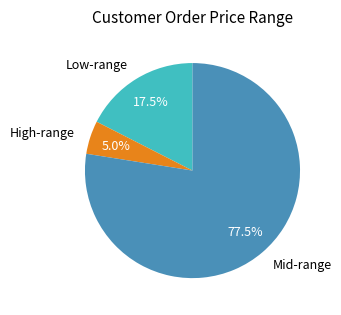

Rank the categories by value from lowest to highest.

High-range, Low-range, Mid-range